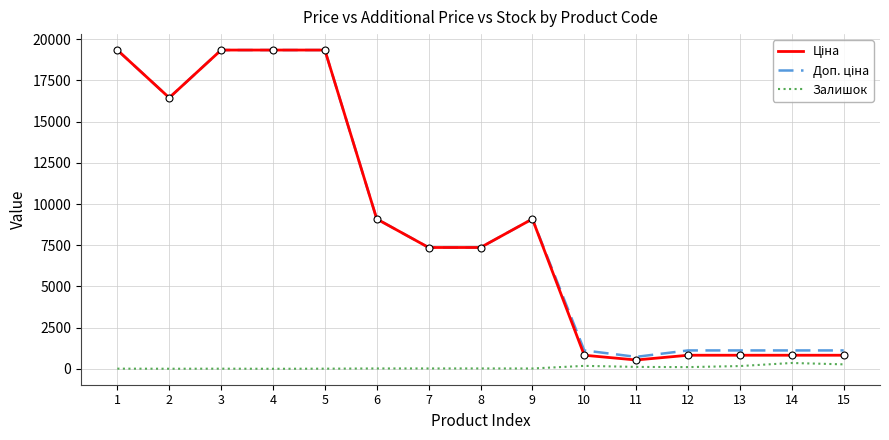

Reading left to right, extract all data points from this chart.

Ціна: 1=19343.1	2=16448.2	3=19343.1	4=19343.1	5=19343.1	6=9092.0	7=7360.2	8=7360.2	9=9092.0	10=822.0	11=534.3	12=822.0	13=822.0	14=822.0	15=822.0
Доп. ціна: 1=19343.1	2=16448.2	3=19343.1	4=19343.1	5=19343.1	6=9092.0	7=7360.2	8=7360.2	9=9092.0	10=1114.0	11=724.0	12=1114.0	13=1114.0	14=1114.0	15=1114.0
Залишок: 1=8.0	2=3.0	3=7.0	4=0.0	5=7.0	6=20.0	7=20.0	8=21.0	9=18.0	10=177.0	11=114.0	12=102.0	13=166.0	14=352.0	15=269.0